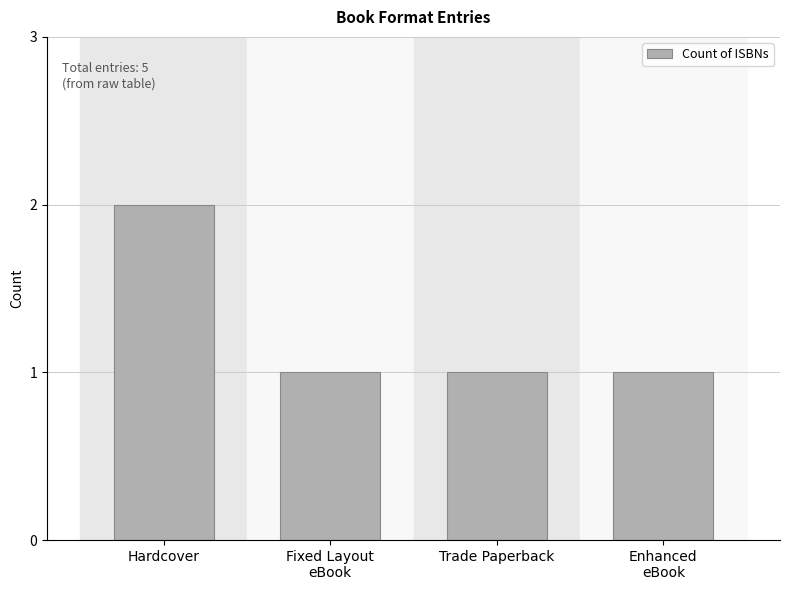

Reading right to left, extract all data points from this chart.

Enhanced
eBook=1	Trade Paperback=1	Fixed Layout
eBook=1	Hardcover=2